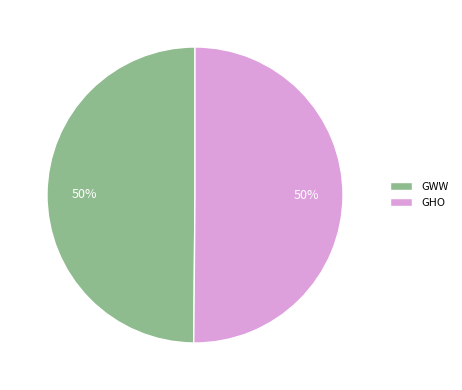

What is the ratio of the value at GHO to the value at GWW?

1.0